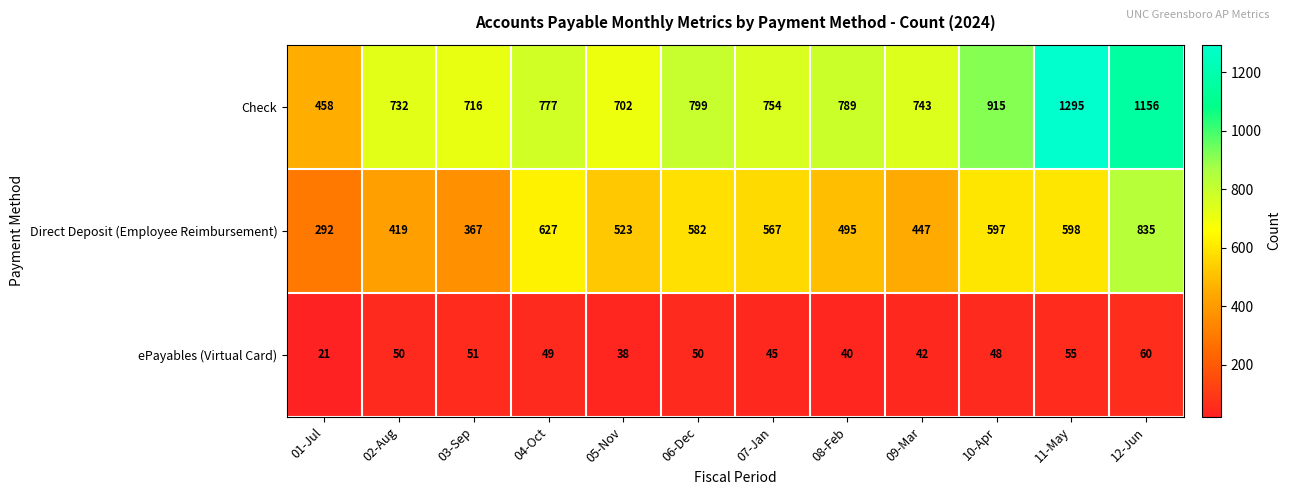

List the series in order of their overall mean, highest first.

Check, Direct Deposit (Employee Reimbursement), ePayables (Virtual Card)